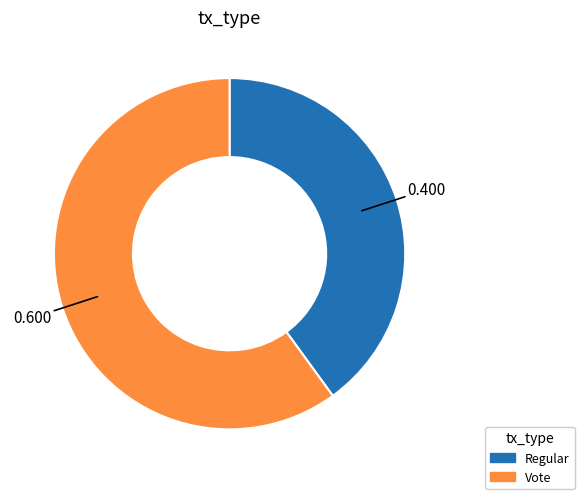

What is the largest slice in the pie chart?

Vote